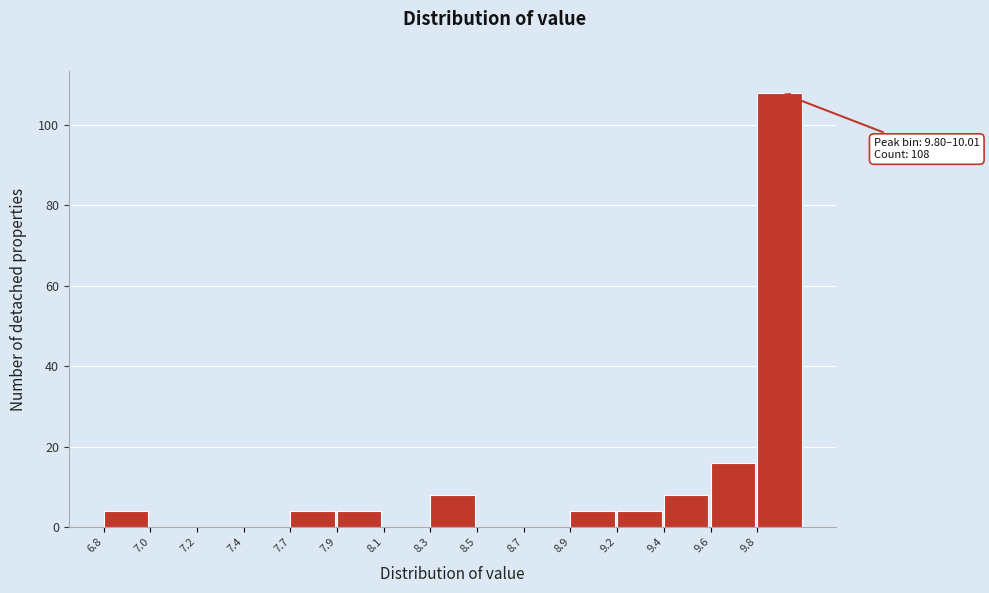

Reading left to right, transcribe all the data shown in this chart.

6.8=4	7.0=0	7.2=0	7.4=0	7.7=4	7.9=4	8.1=0	8.3=8	8.5=0	8.7=0	8.9=4	9.2=4	9.4=8	9.6=16	9.8=108